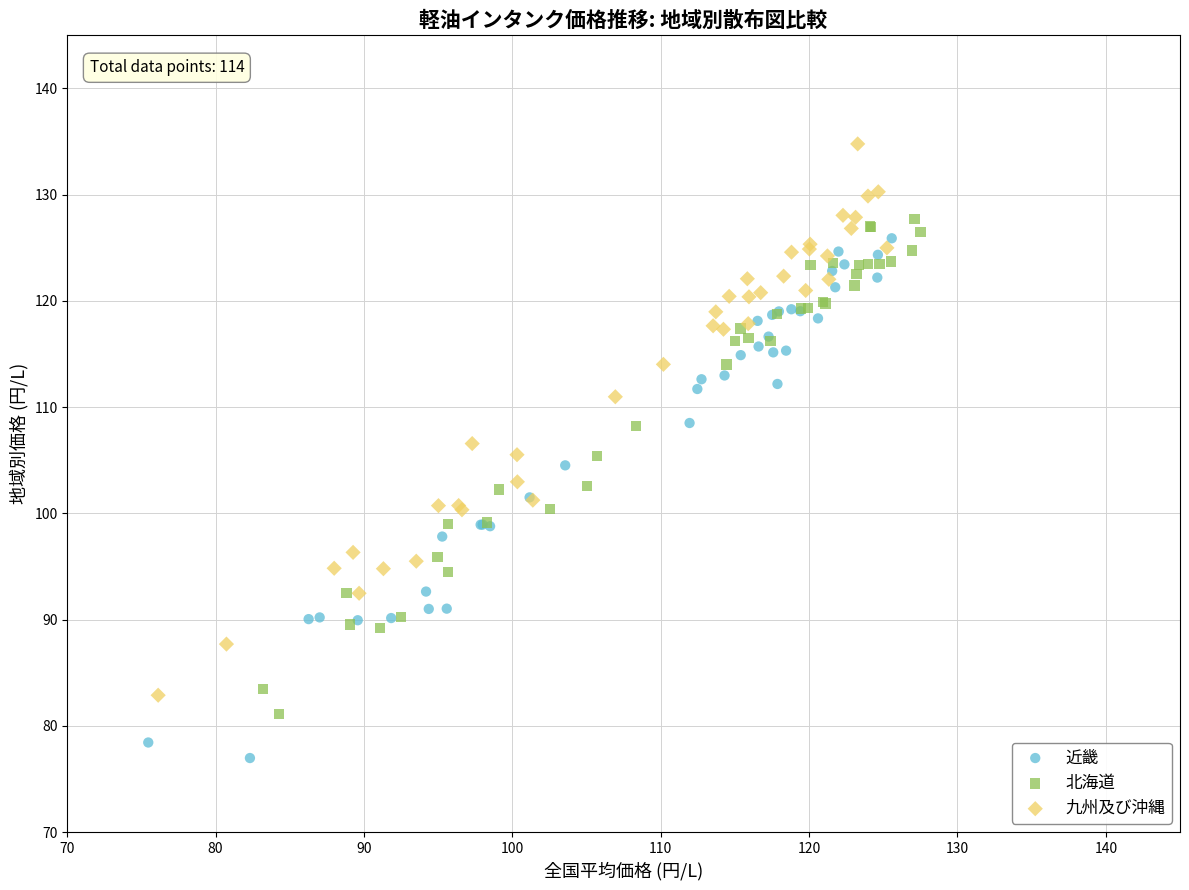

Which series reaches the maximum Y coordinate?

九州及び沖縄